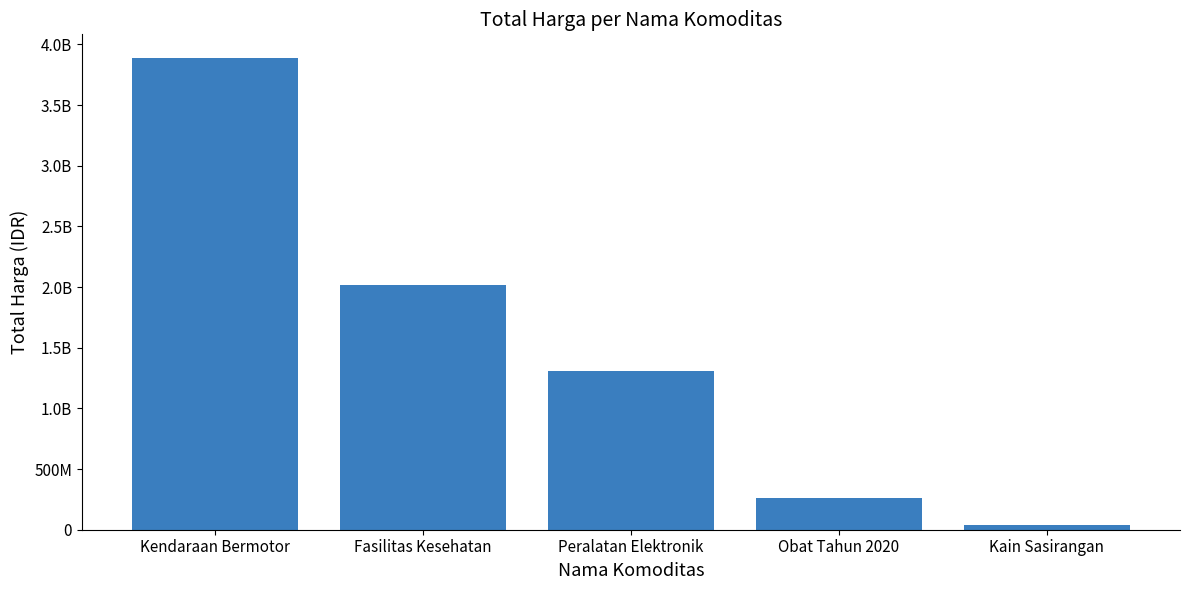

Are the bars horizontal?

No